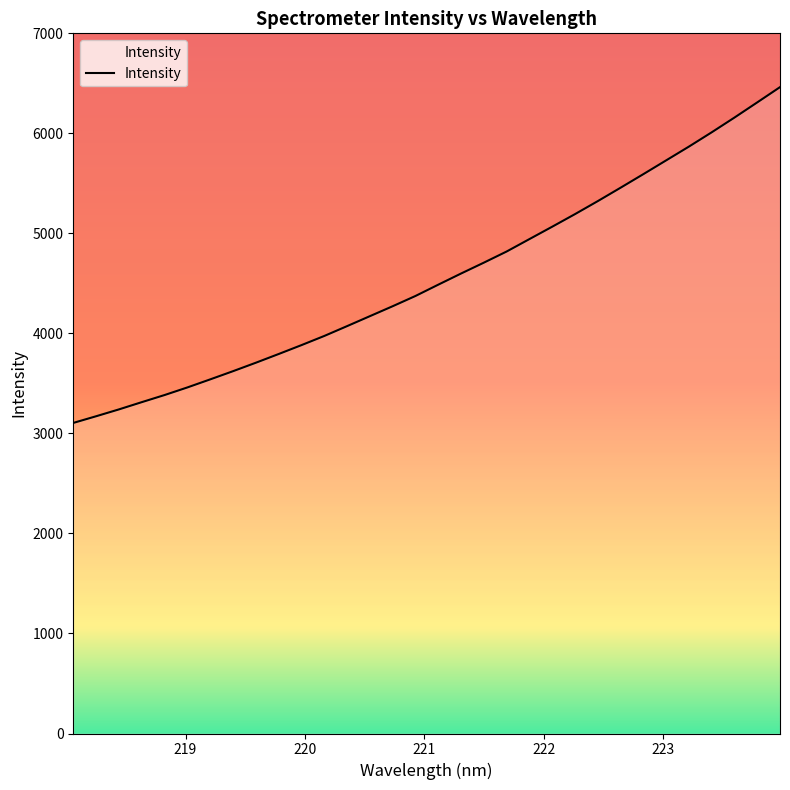

What is the minimum value shown in the chart?

3105.0